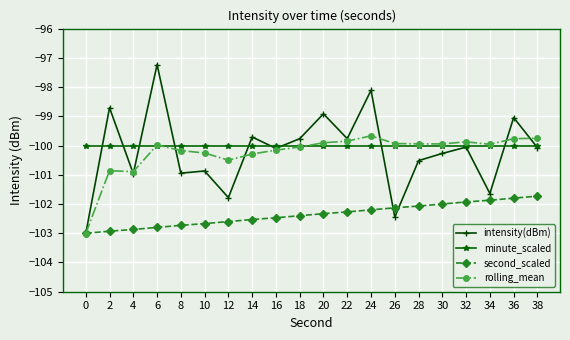

The value of intensity(dBm) at 18 is -179.1. True or false?

False